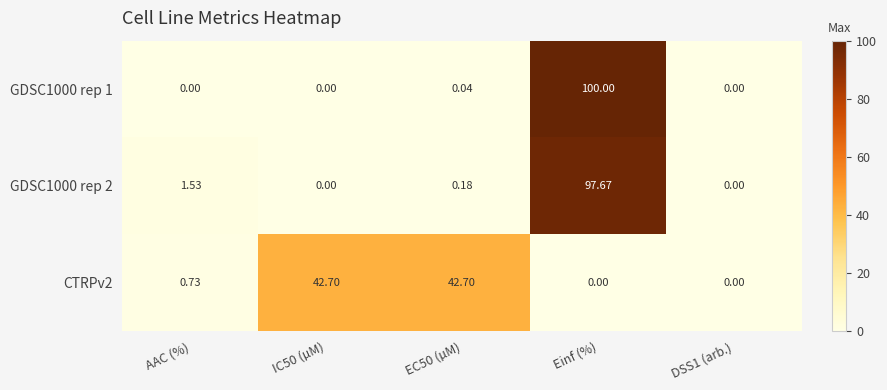

At which category is the sum across all series the highest?

Einf (%)